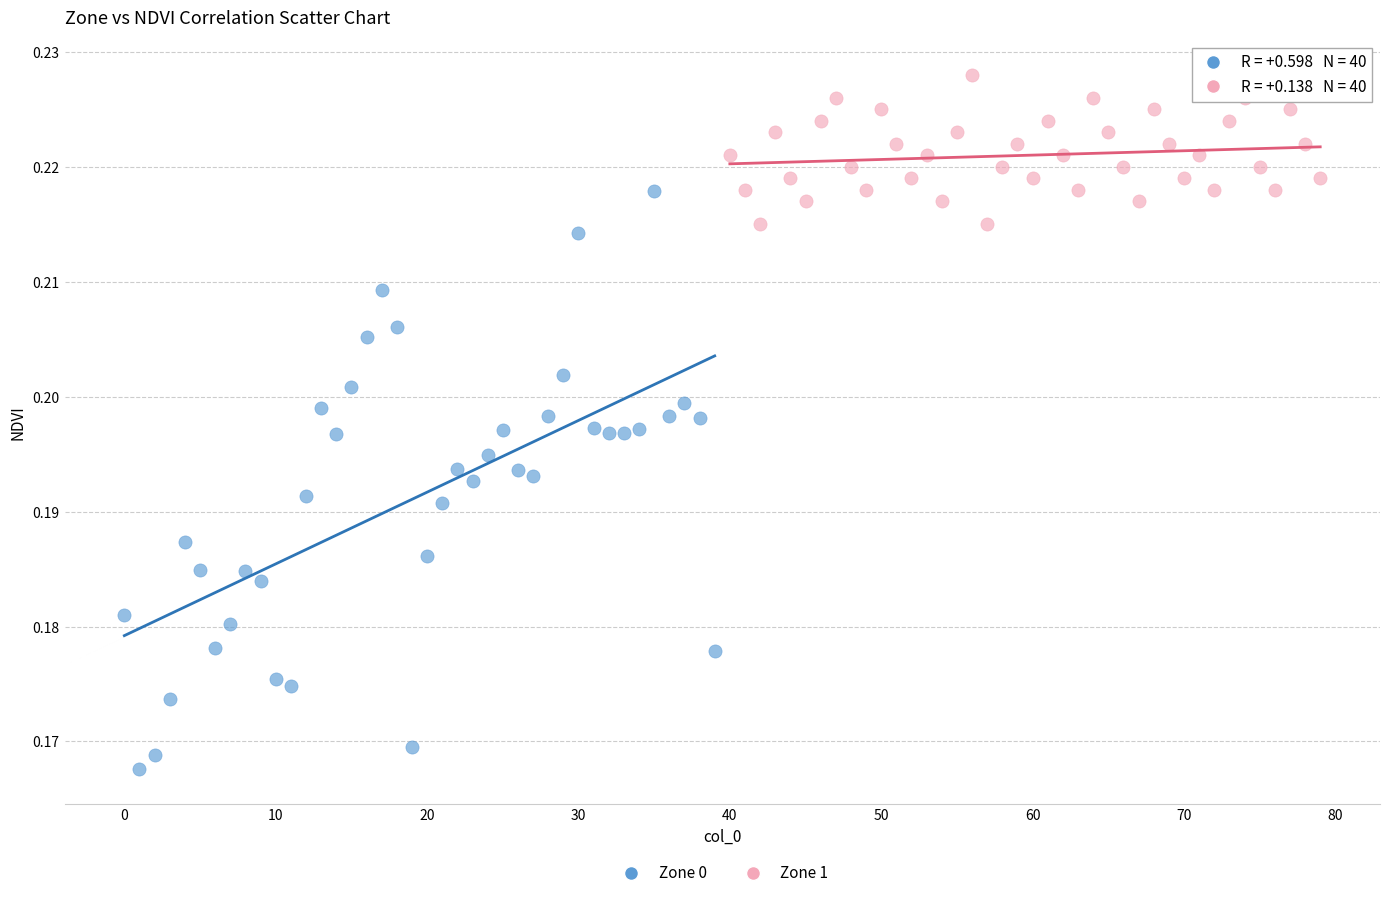

Which series reaches the maximum Y coordinate?

Zone 1